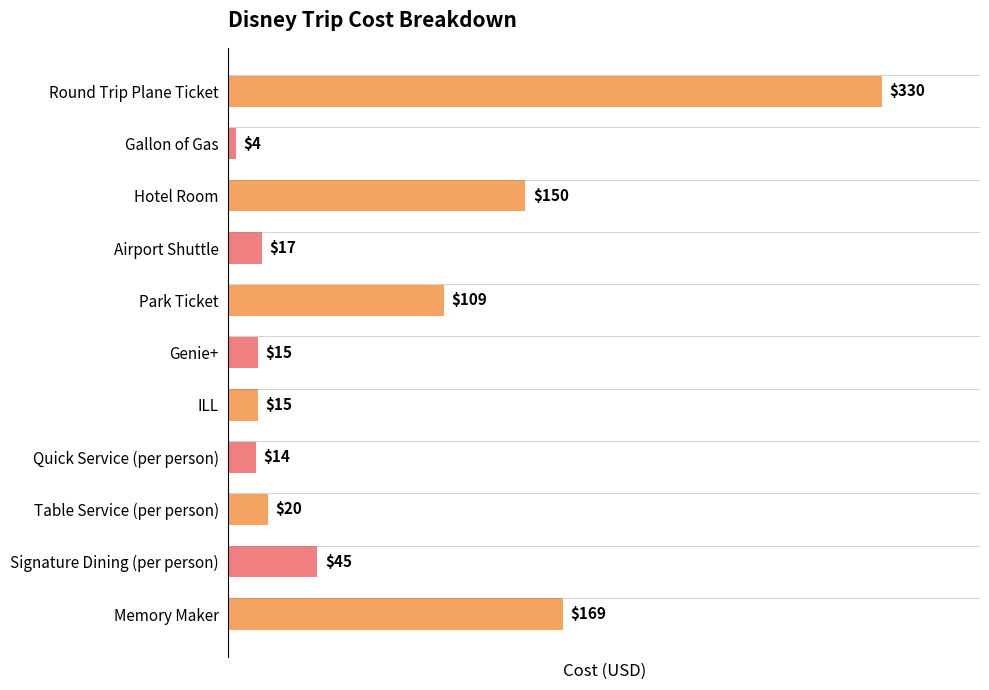

What is the maximum value shown in the chart?

330